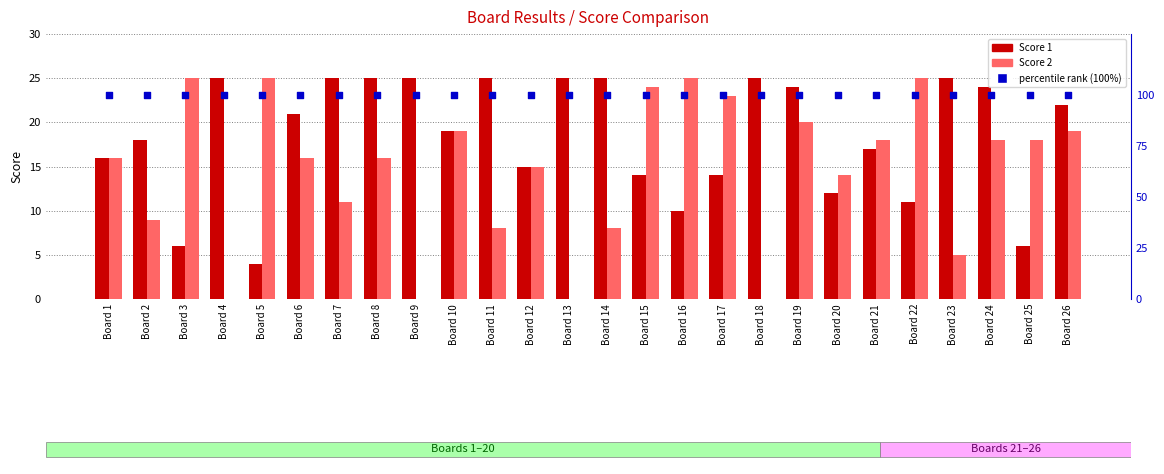

Is the value of Score 2 at Board 21 greater than the value of Score 1 at Board 3?

Yes